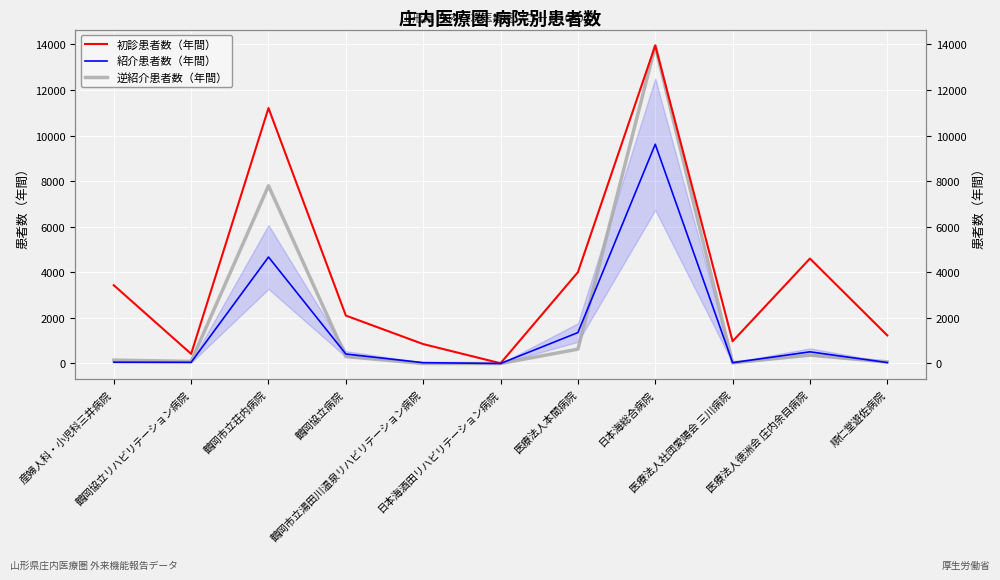

True or false: 初診患者数（年間） and 紹介患者数（年間） intersect in this chart.

False